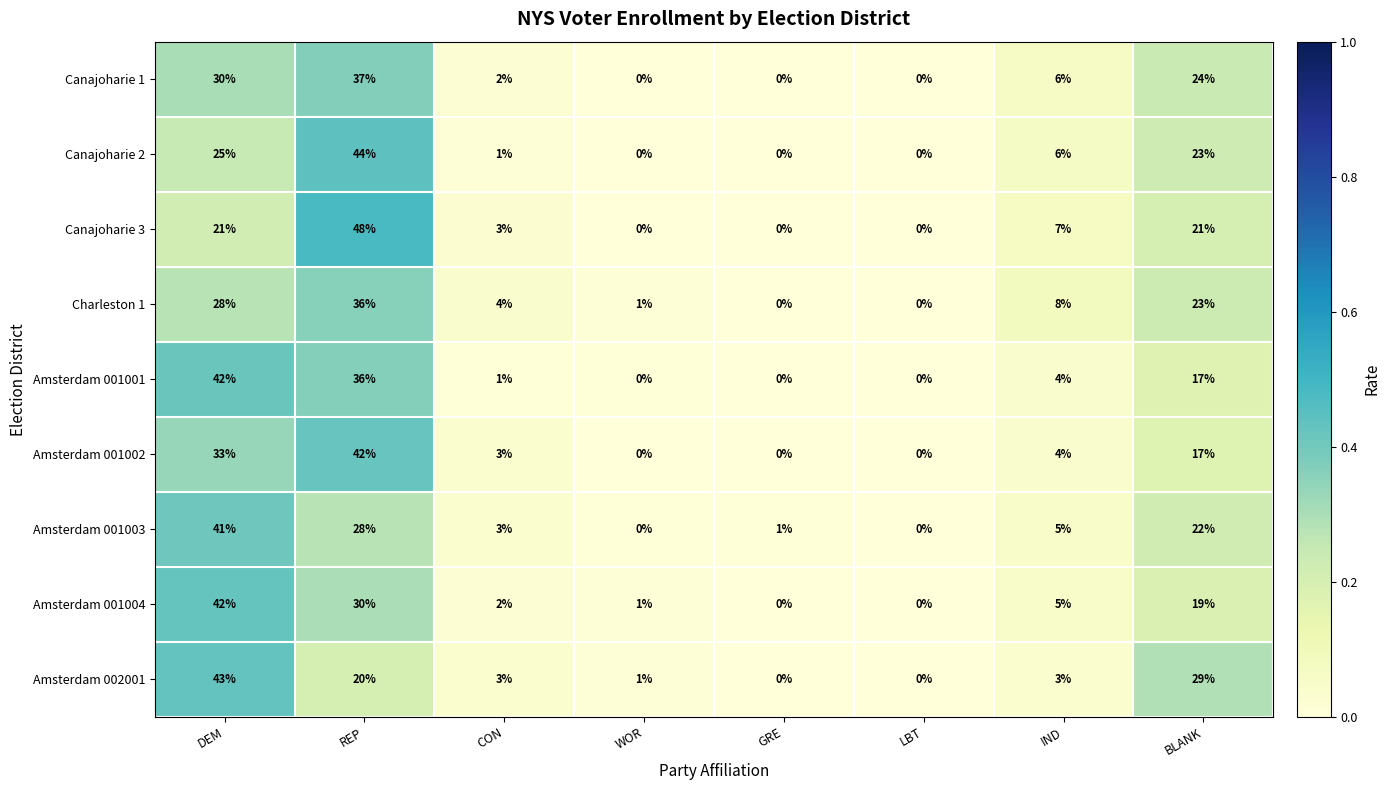

What is the difference between the maximum and minimum values in the Amsterdam 001002 series?

42